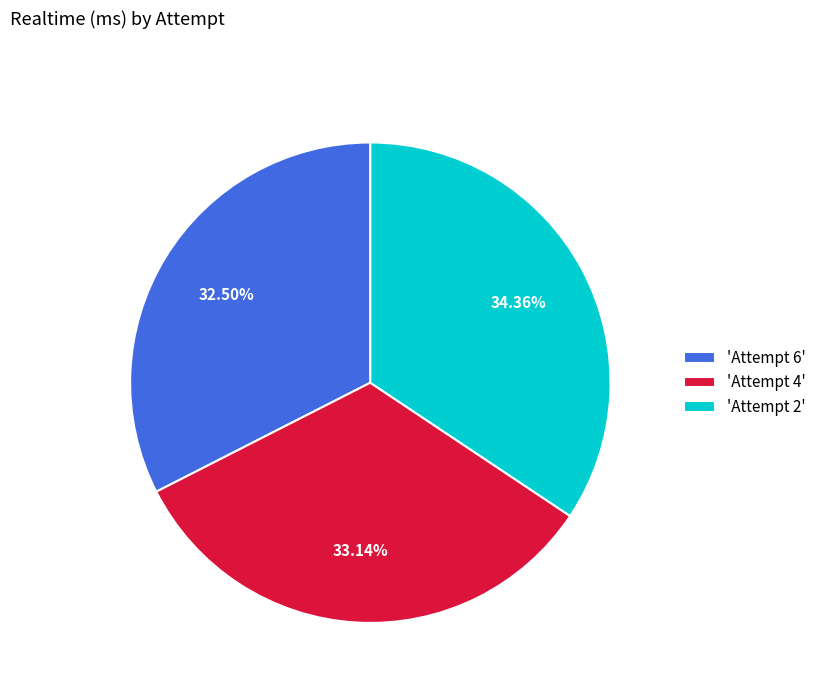

Which has a higher value, 'Attempt 4' or 'Attempt 2'?

'Attempt 2'